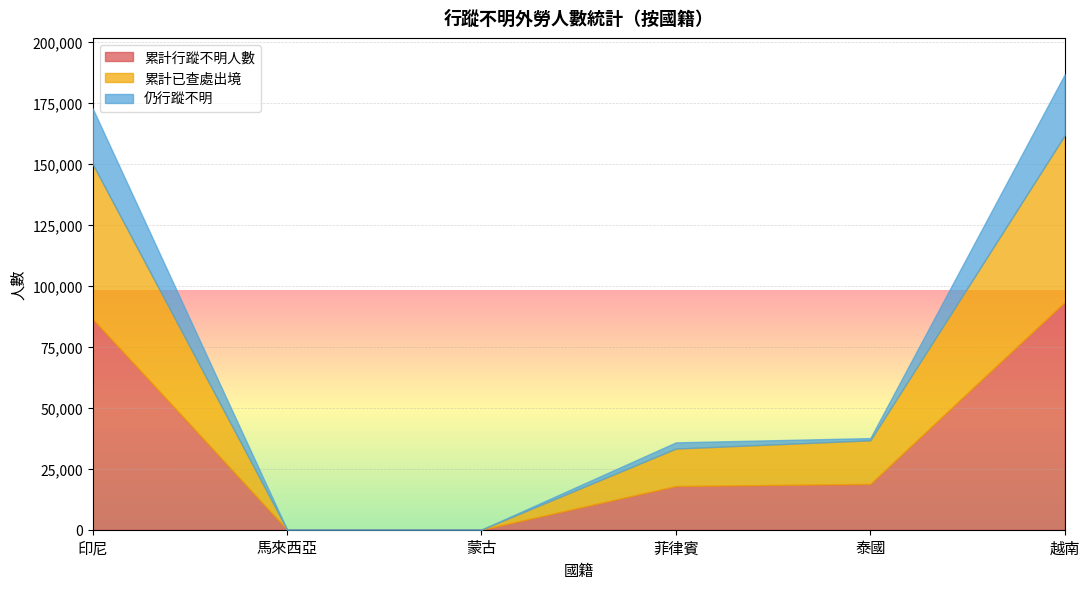

At how many categories does at least one series exceed 15583?

4